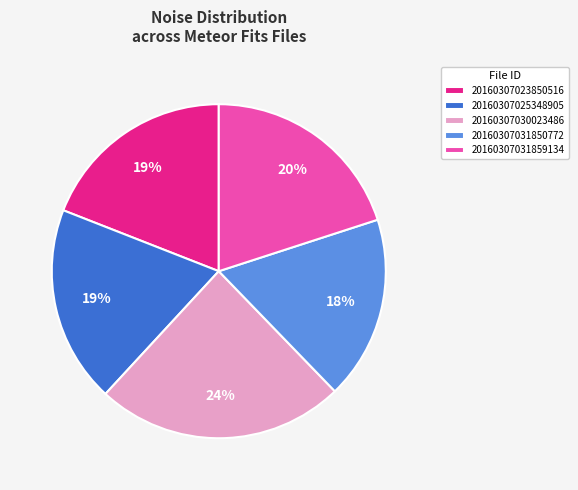

What is the ratio of the value at 20160307031859134 to the value at 20160307023850516?

1.1